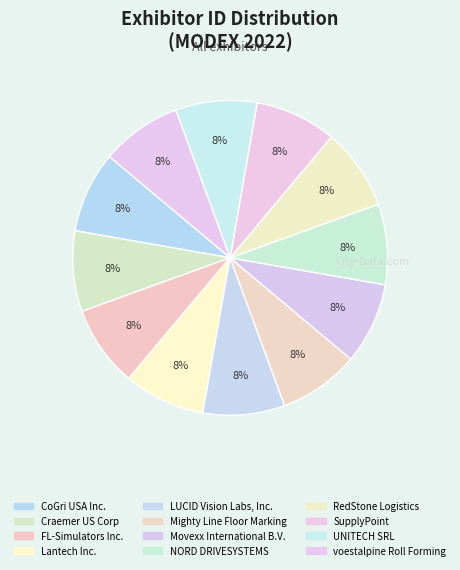

Count the number of slices in the pie.

12